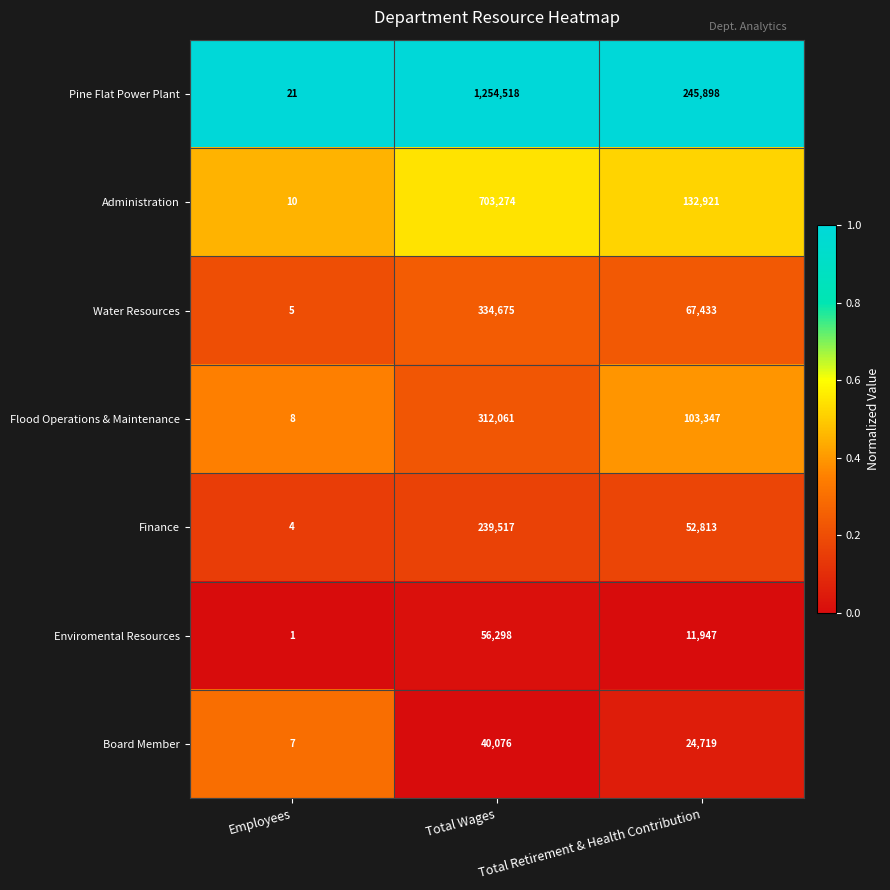

Rank the series by their maximum value, from lowest to highest.

Board Member, Enviromental Resources, Finance, Flood Operations & Maintenance, Water Resources, Administration, Pine Flat Power Plant